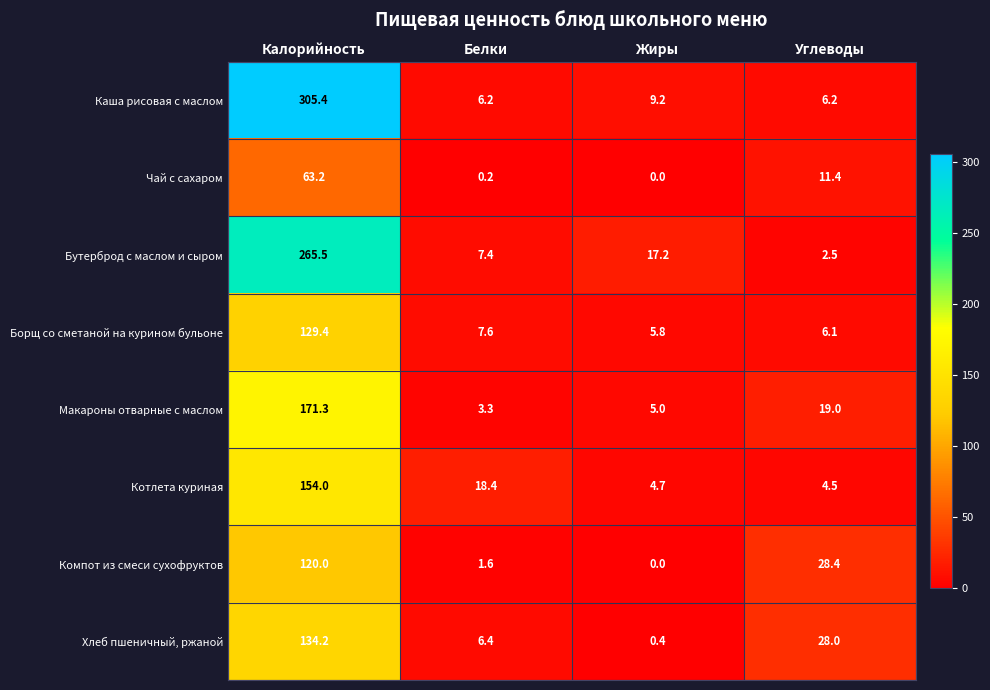

Which label corresponds to the smallest value in the chart?

Жиры